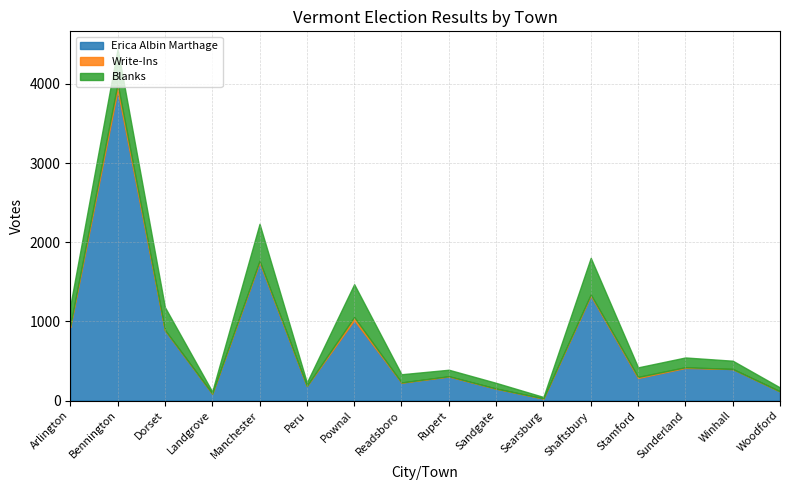

How many data points does each series have?

16